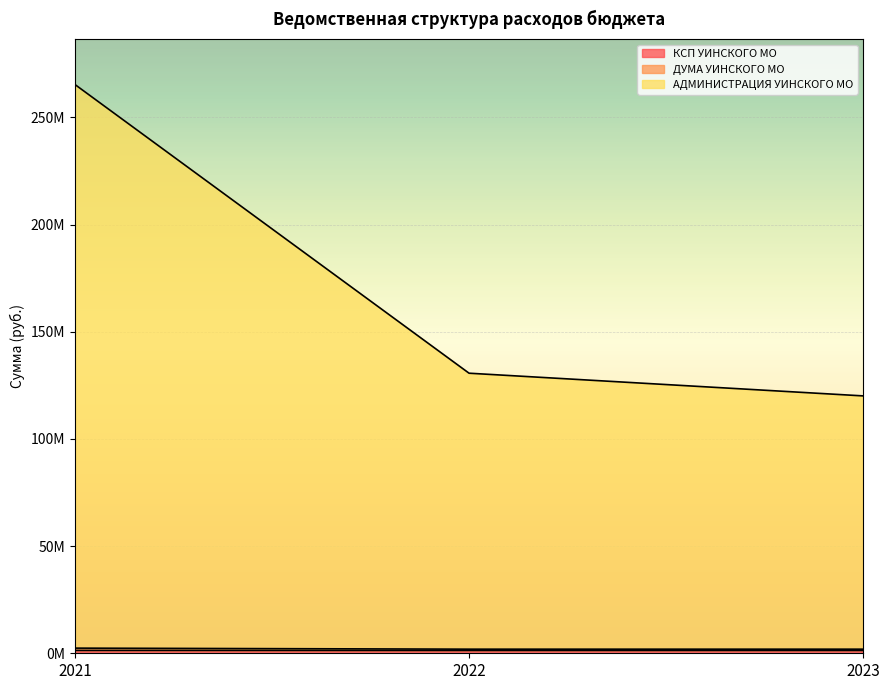

Rank the series by their maximum value, from lowest to highest.

КСП УИНСКОГО МО, ДУМА УИНСКОГО МО, АДМИНИСТРАЦИЯ УИНСКОГО МО